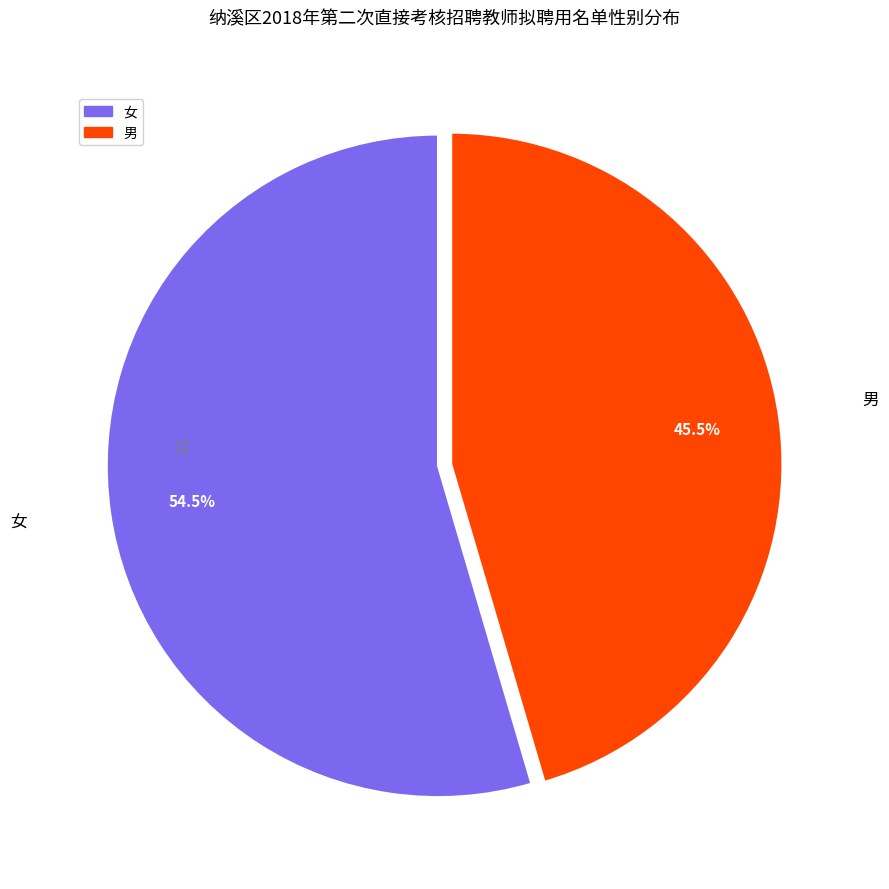

What is the total percentage of 男 and 女?

100.0%